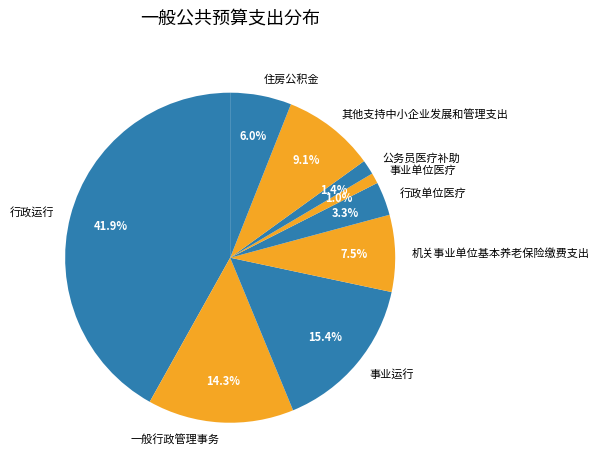

What is the largest slice in the pie chart?

行政运行